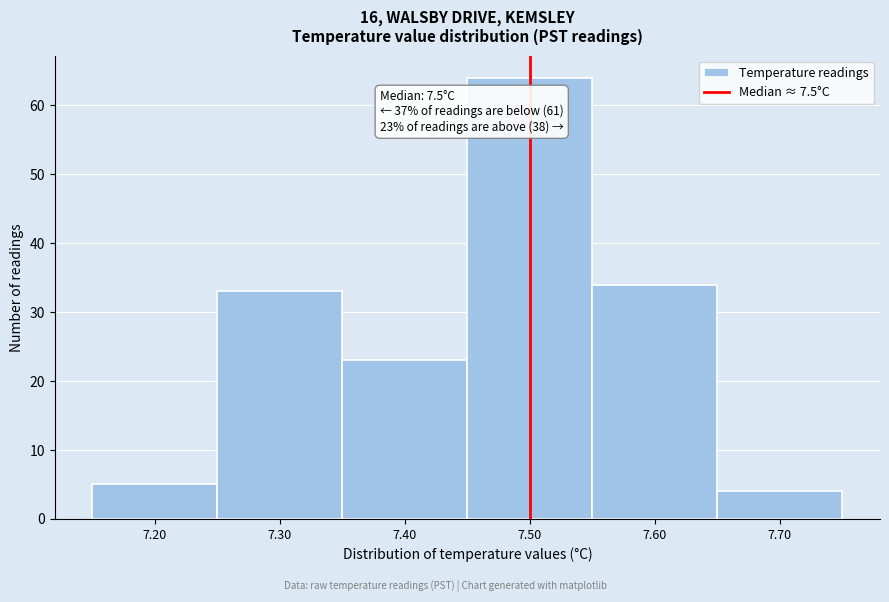

Which range on the x-axis has the tallest bar?

7.45 to 7.55